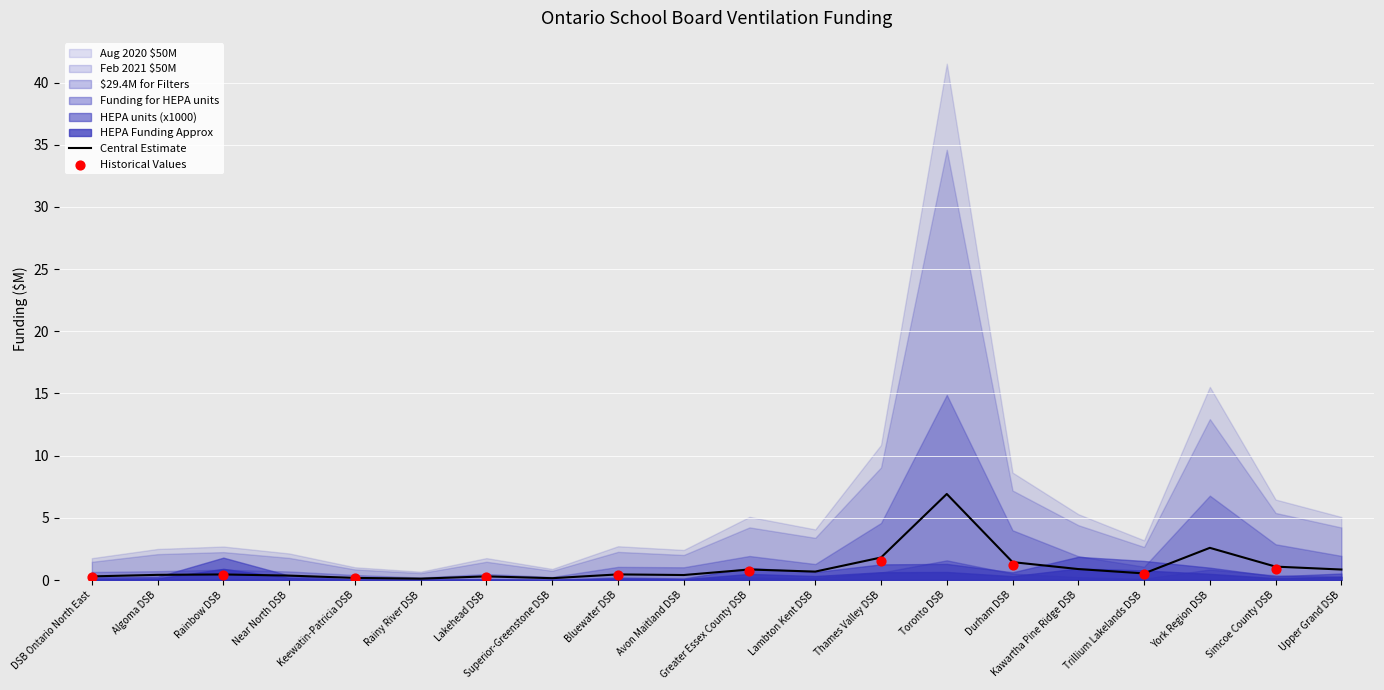

Which series has the largest total across all categories?

Aug 2020 $50M